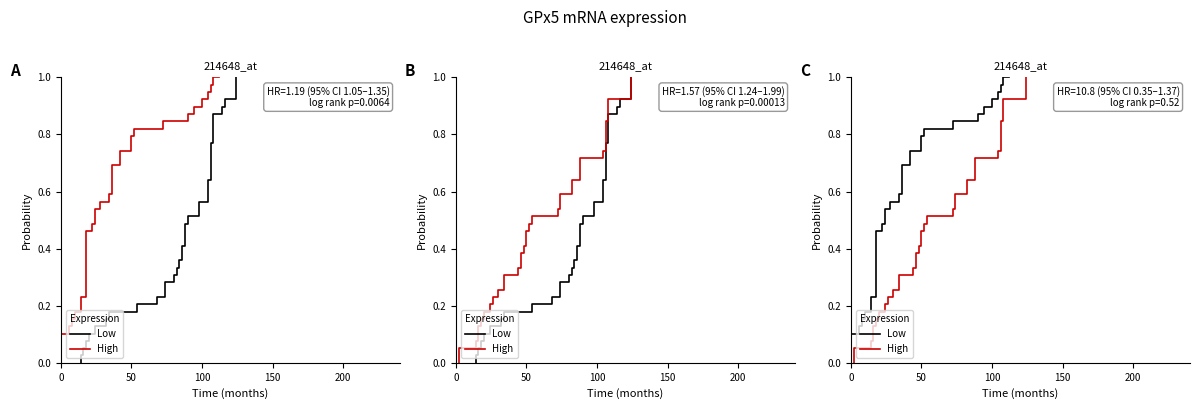

What is the value of the Low point at the 16th from the left?

0.6